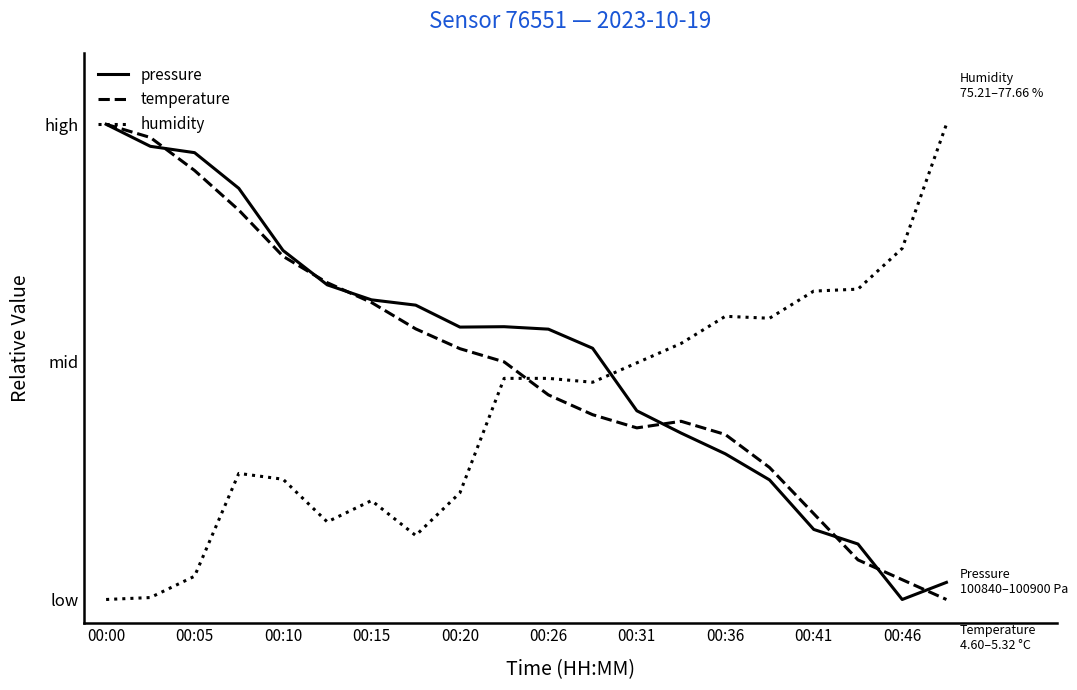

What is the difference between the maximum and second lowest values in the pressure series?

1.0